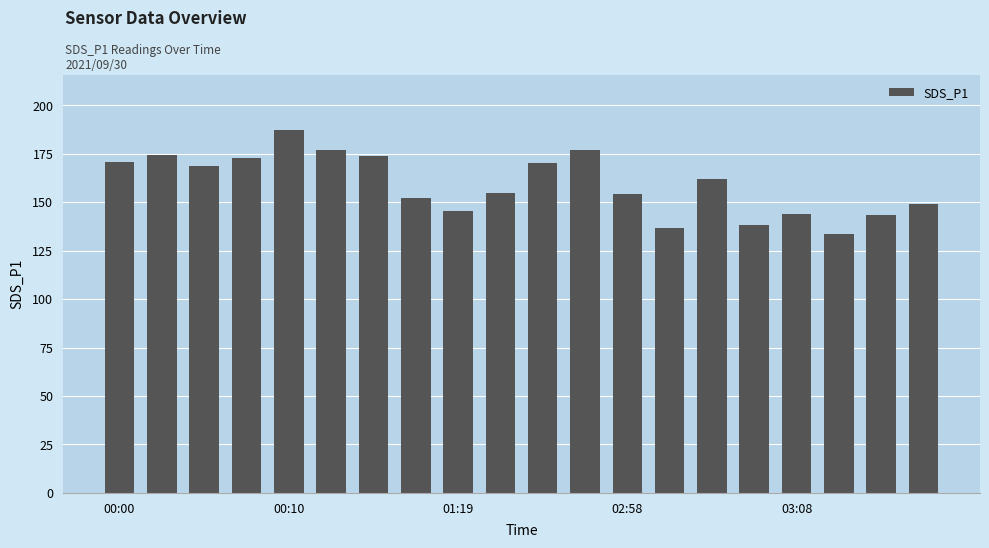

What is the difference between the maximum and minimum values?

54.0